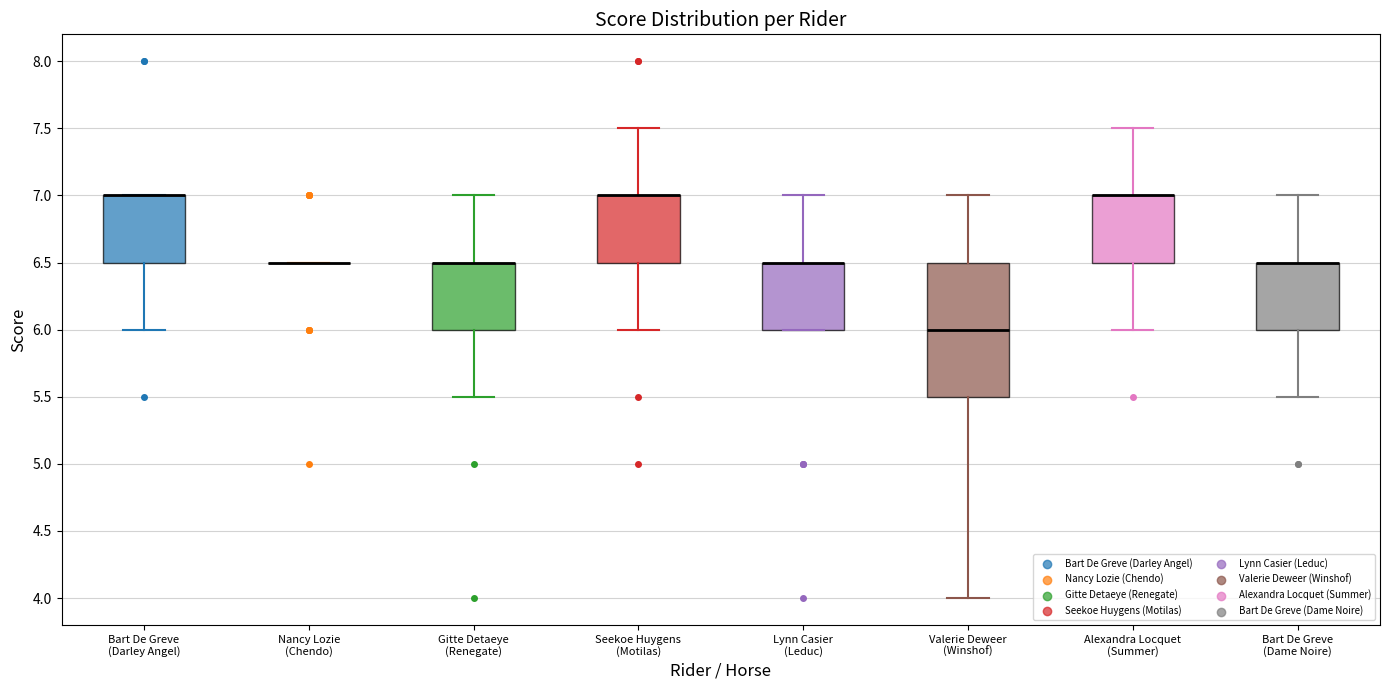

Reading left to right, read every box against the y-axis: the position of its median line, the range the box covers, and the ends of its whiskers. The values are not printed on the chart, so give them approximately, as read against the axis.

Bart De Greve (Darley Angel): median 7.0 (drawn on the box's upper edge), box 6.5 to 7.0, whiskers 6.0 to 7.0
Nancy Lozie (Chendo): box collapsed to a line at 6.5, whiskers 6.5 to 6.5
Gitte Detaeye (Renegate): median 6.5 (drawn on the box's upper edge), box 6.0 to 6.5, whiskers 5.5 to 7.0
Seekoe Huygens (Motilas): median 7.0 (drawn on the box's upper edge), box 6.5 to 7.0, whiskers 6.0 to 7.5
Lynn Casier (Leduc): median 6.5 (drawn on the box's upper edge), box 6.0 to 6.5, whiskers 6.0 to 7.0
Valerie Deweer (Winshof): median 6.0, box 5.5 to 6.5, whiskers 4.0 to 7.0
Alexandra Locquet (Summer): median 7.0 (drawn on the box's upper edge), box 6.5 to 7.0, whiskers 6.0 to 7.5
Bart De Greve (Dame Noire): median 6.5 (drawn on the box's upper edge), box 6.0 to 6.5, whiskers 5.5 to 7.0